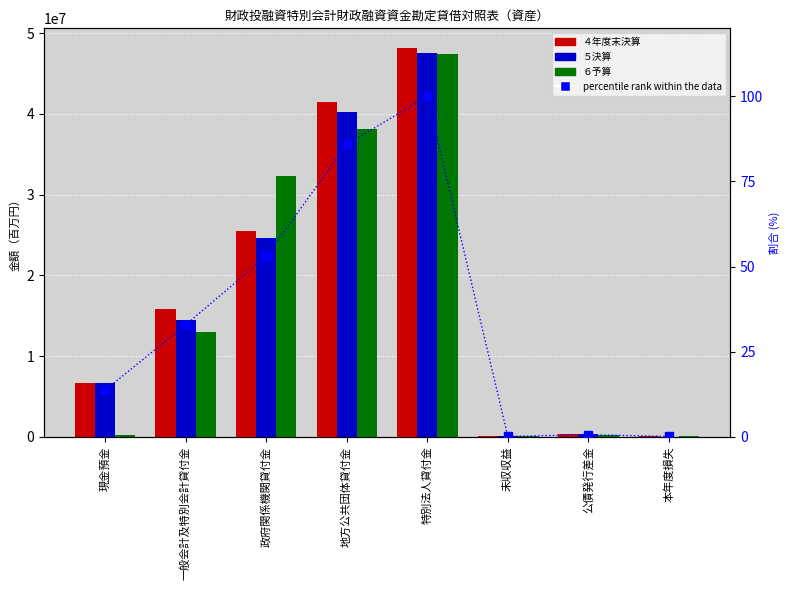

What is the average value of the percentile rank within the data series?

35.8